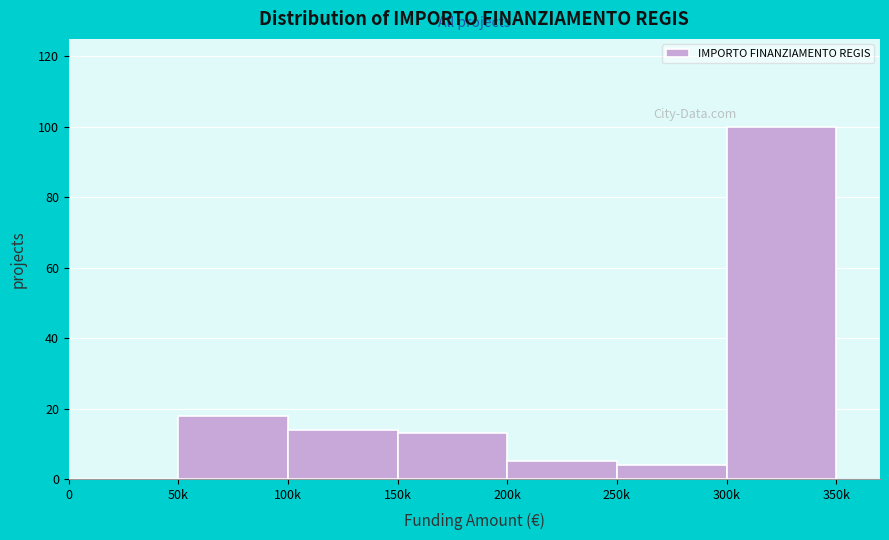

Reading right to left, extract all data points from this chart.

300k=100	250k=4	200k=5	150k=13	100k=14	50k=18	0=0